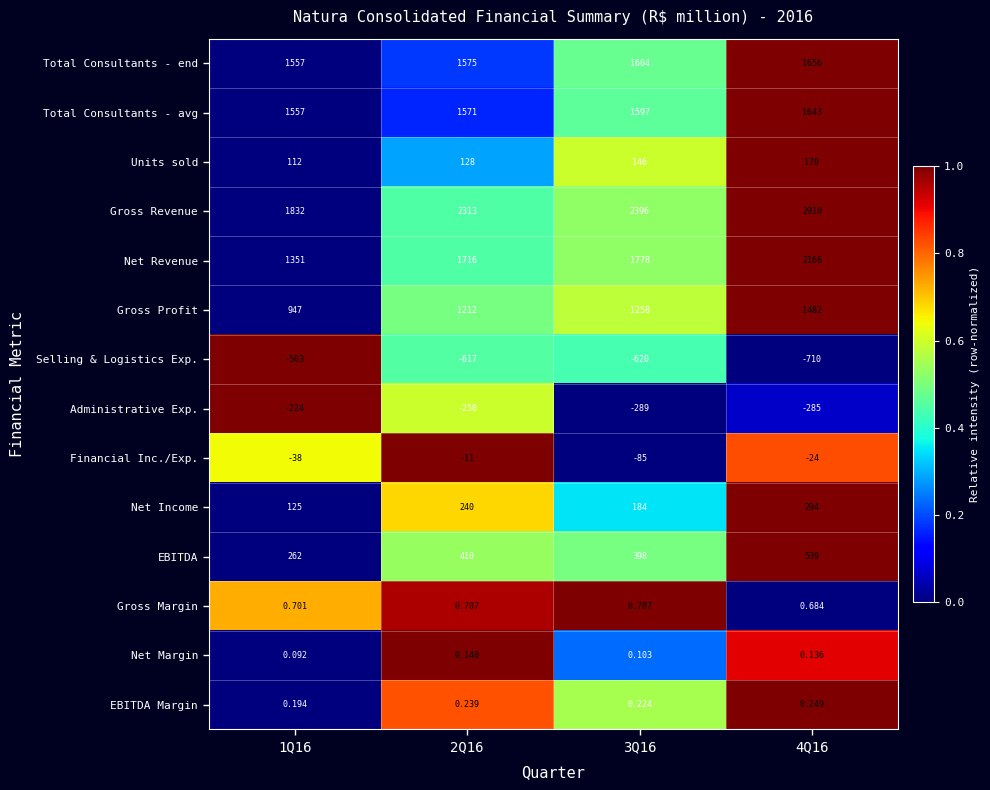

Which series has the largest total across all categories?

Gross Revenue